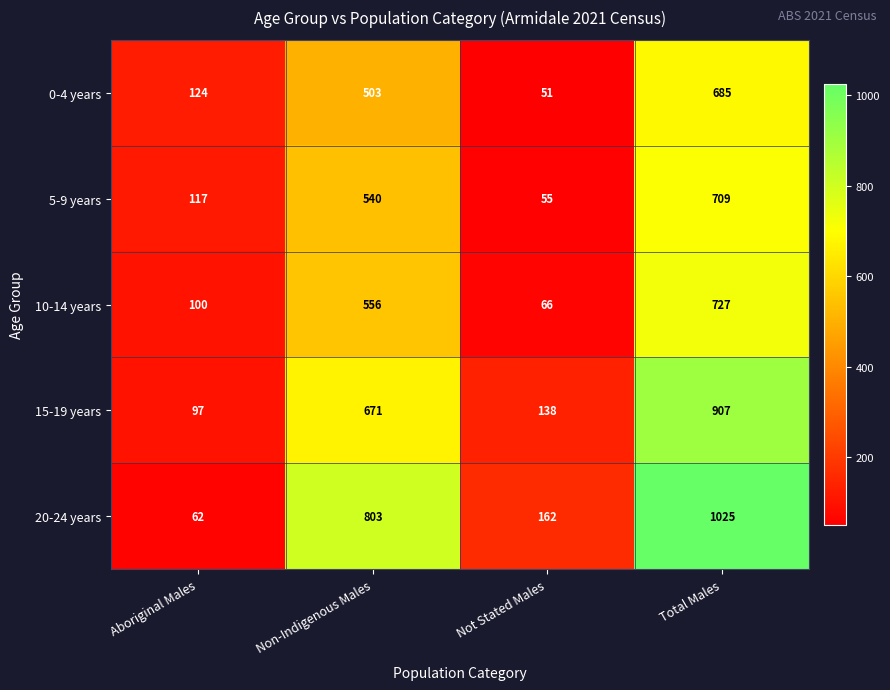

Rank the series by their maximum value, from lowest to highest.

0-4 years, 5-9 years, 10-14 years, 15-19 years, 20-24 years